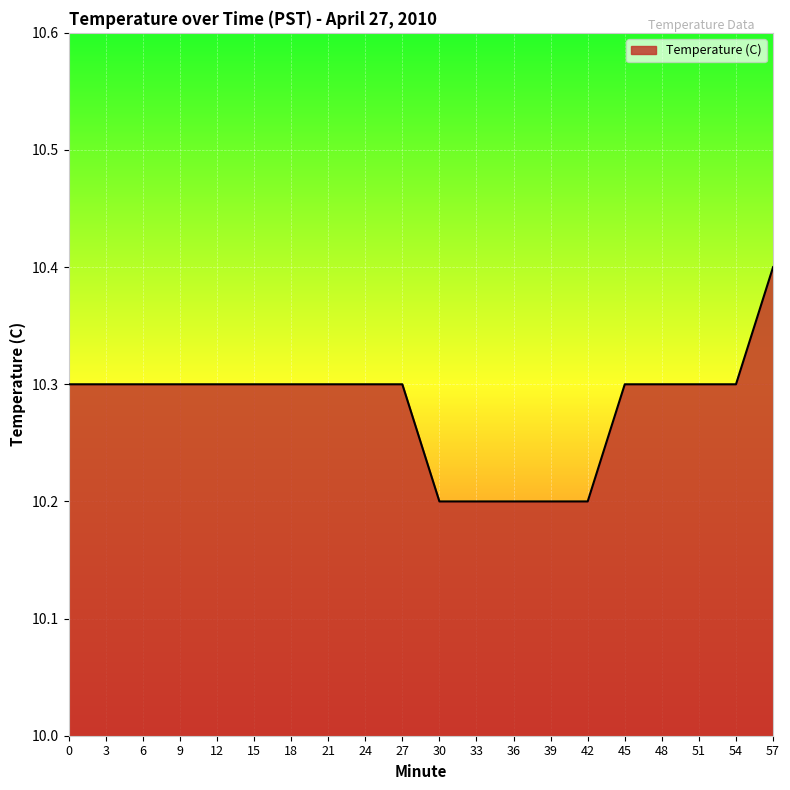

The value at 9 is 15.7. True or false?

False